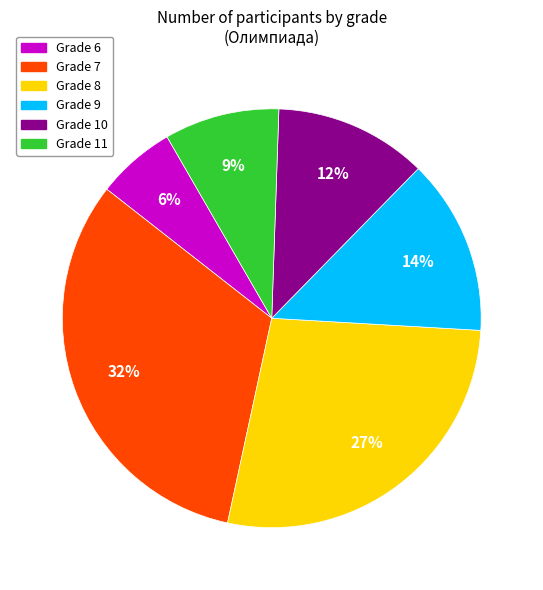

How many segments does this pie chart have?

6